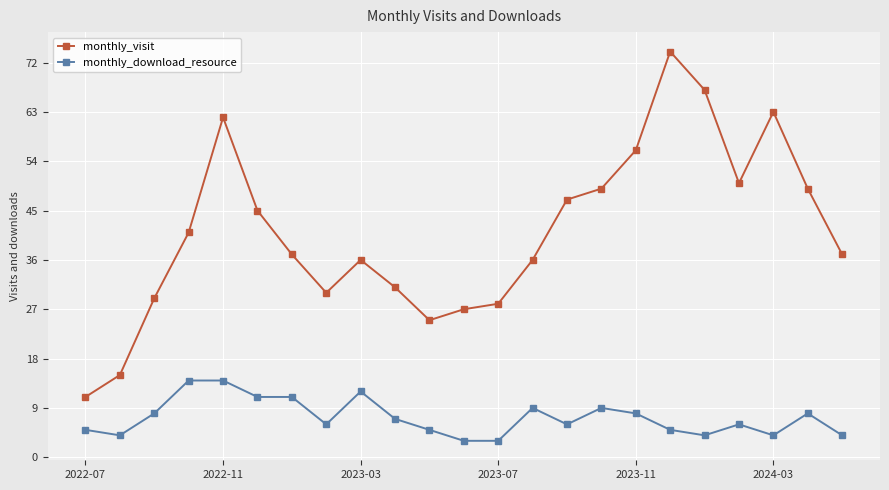

True or false: monthly_visit and monthly_download_resource intersect in this chart.

False